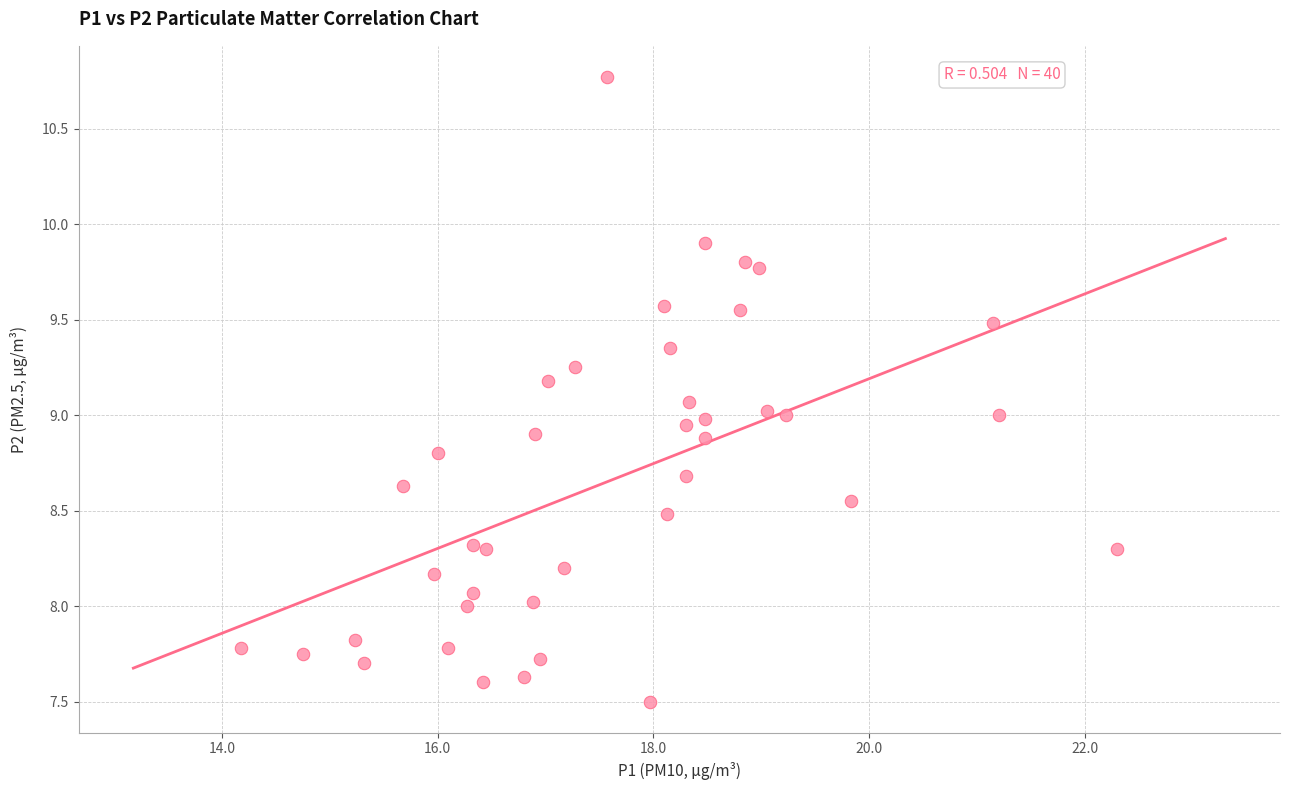

What is the range of X values (max minus min)?

8.1